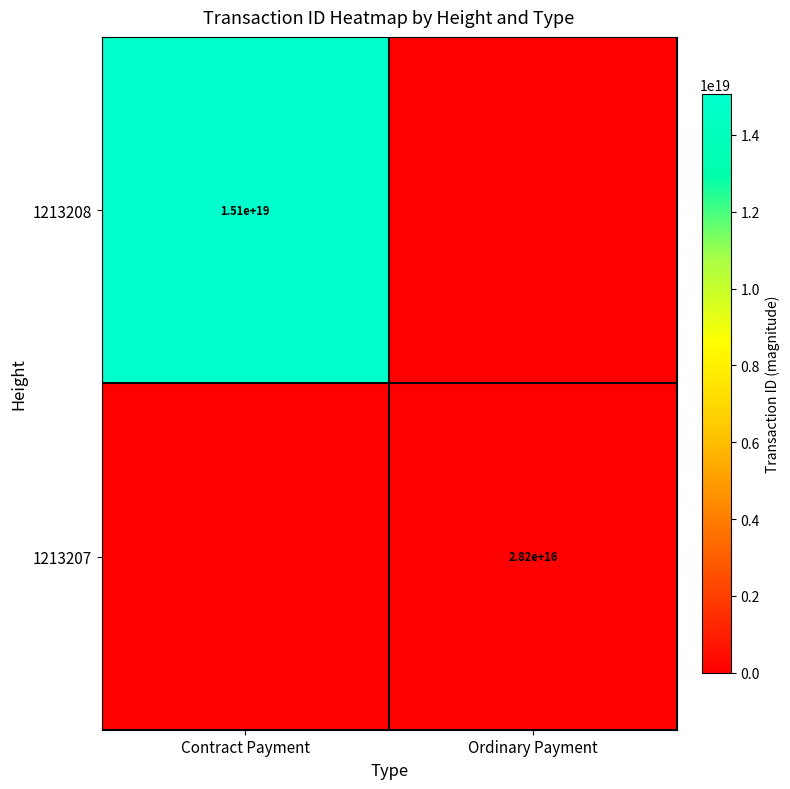

True or false: 1213208 has a value of 22553844221263958016 at Contract Payment.

False